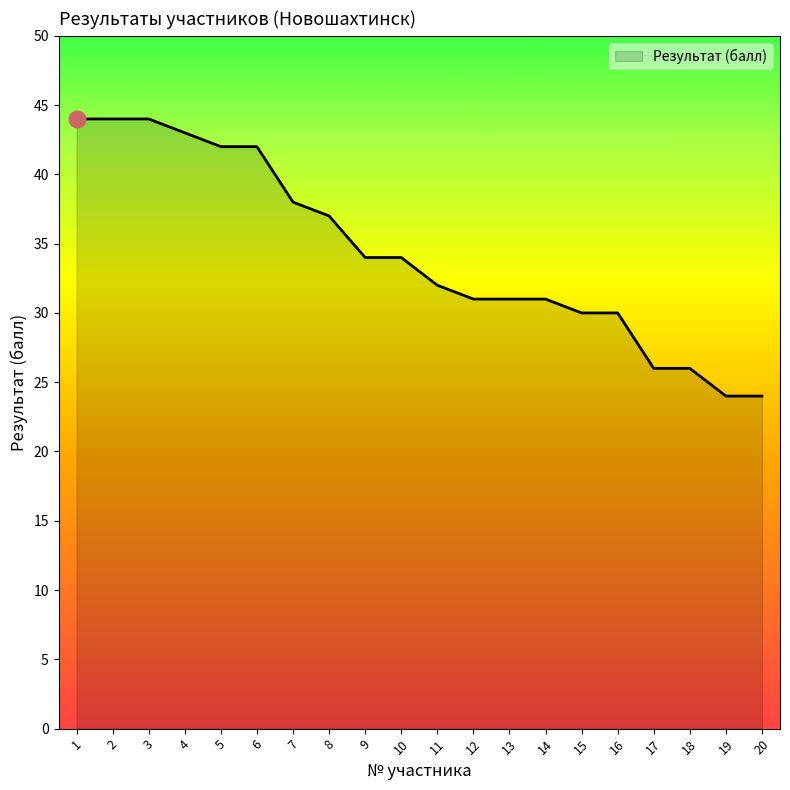

What is the minimum value shown in the chart?

24